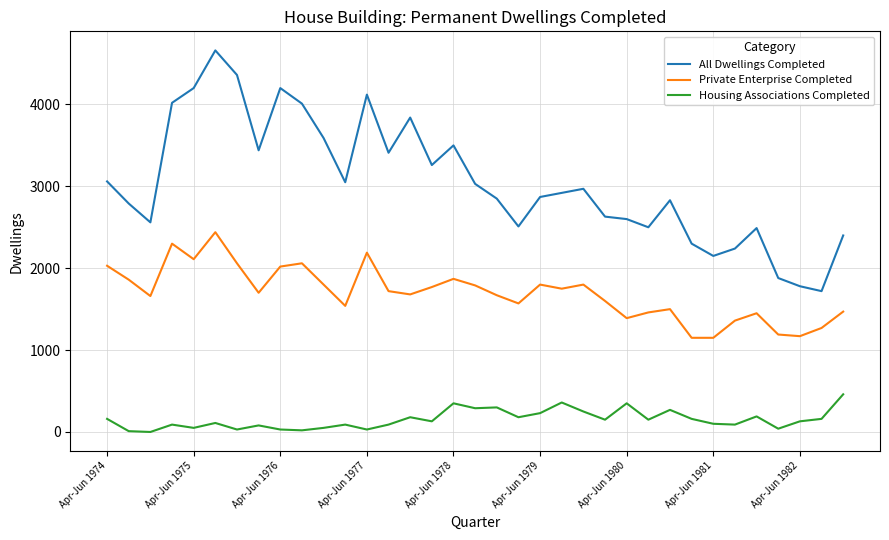

List the series in order of their overall mean, highest first.

All Dwellings Completed, Private Enterprise Completed, Housing Associations Completed